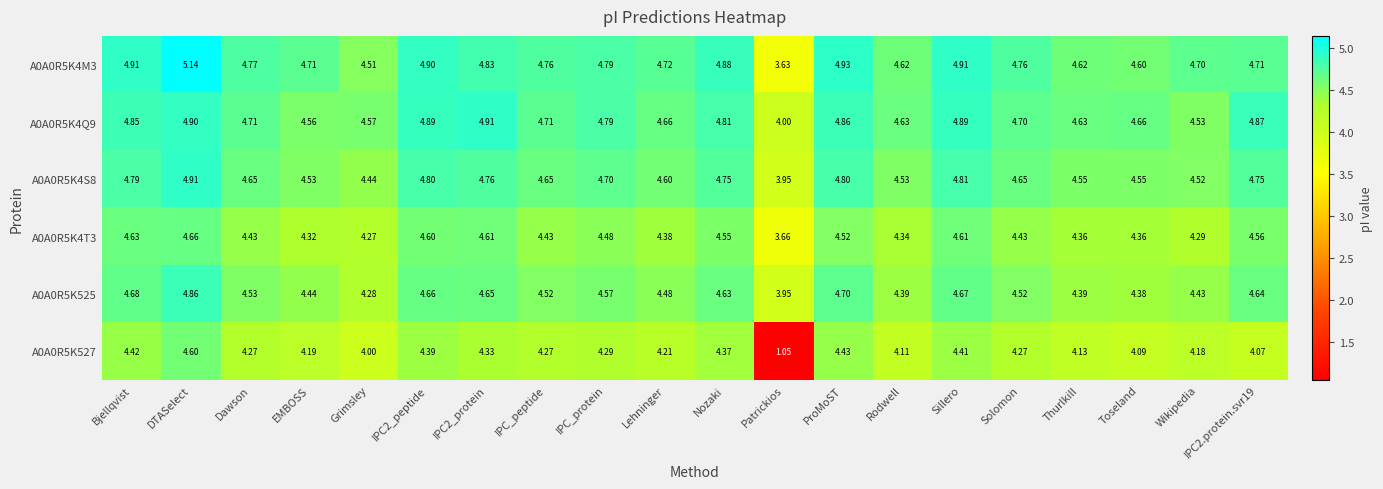

Where does the A0A0R5K525 series first go above 4?

Bjellqvist